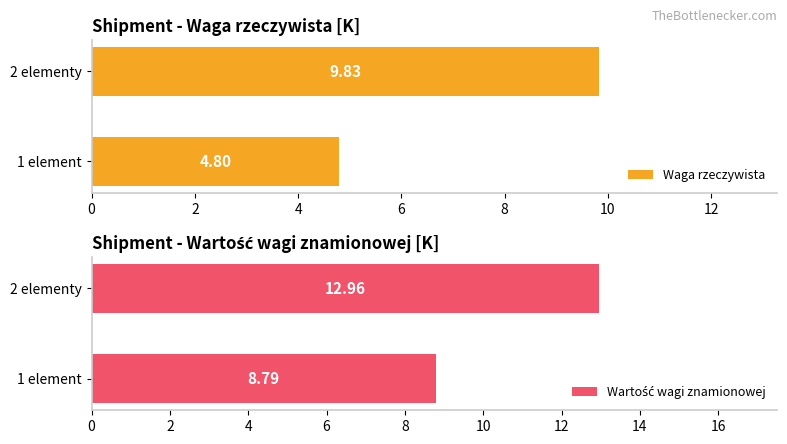

Does the chart contain any negative values?

No